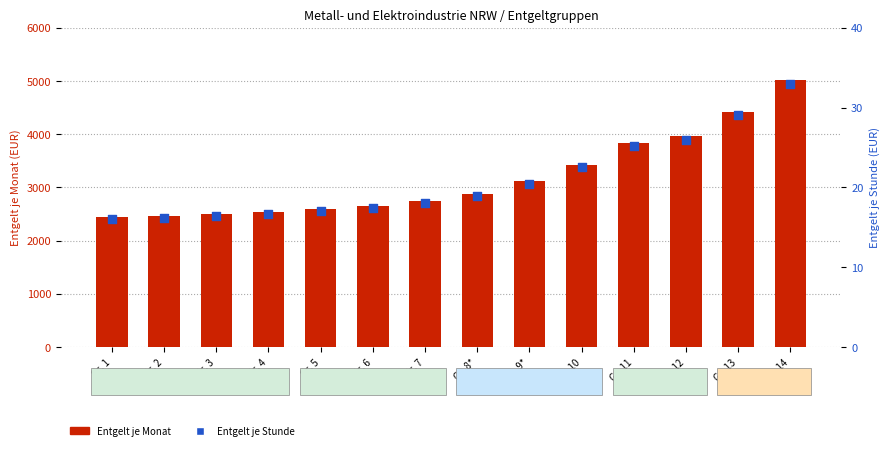

Is the value of Entgelt je Monat at Gr. 8* greater than the value of Entgelt je Stunde at Gr. 4?

Yes